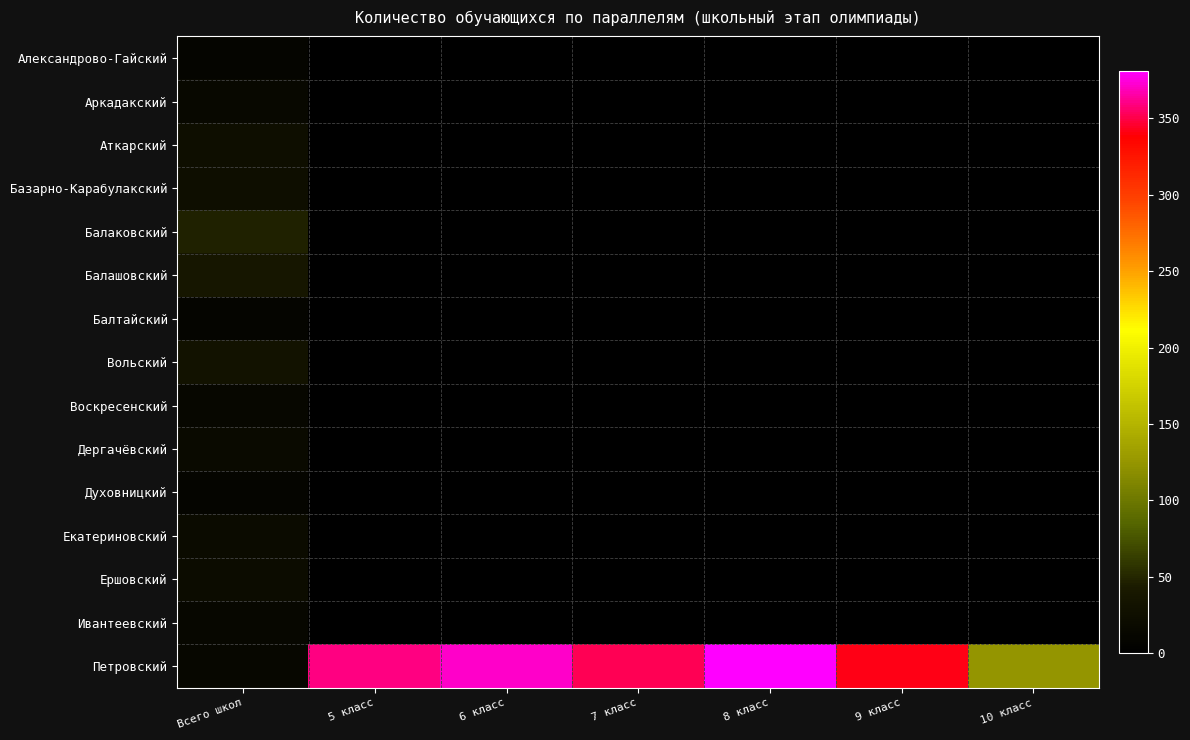

True or false: Базарно-Карабулакский has a value of 35.4 at Всего школ.

False